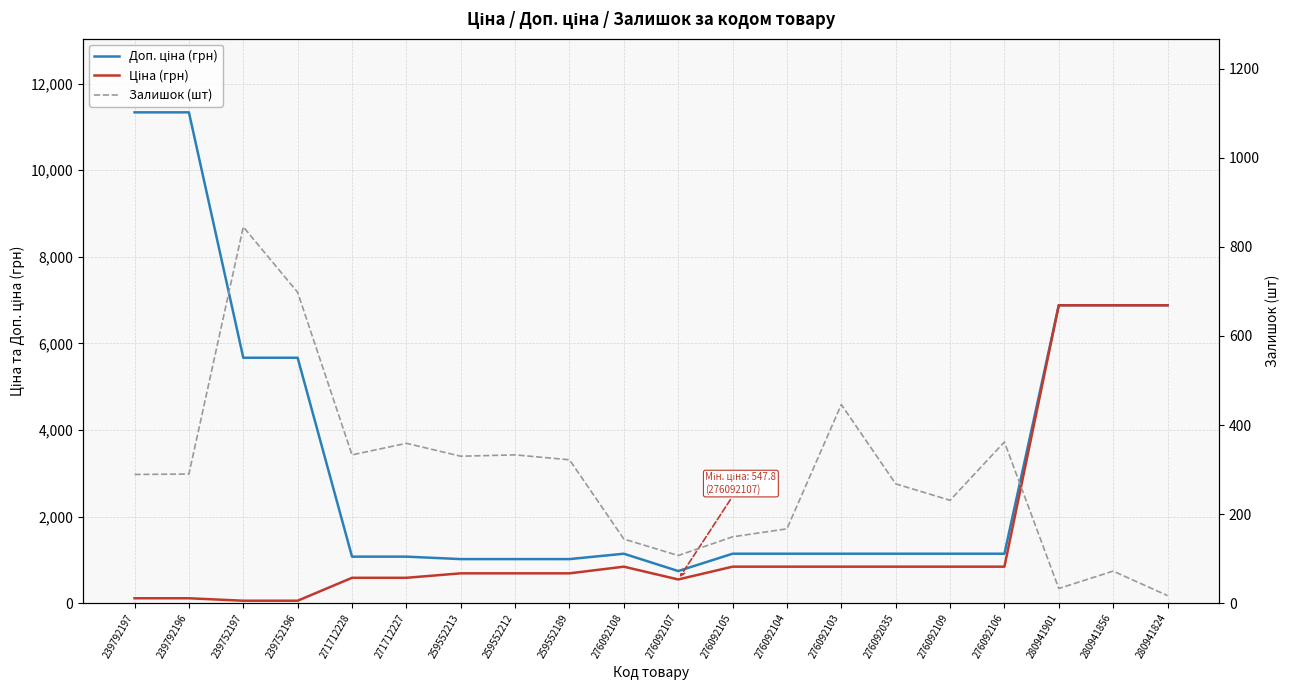

The value of Залишок (шт) at 280941901 is 20.7. True or false?

False